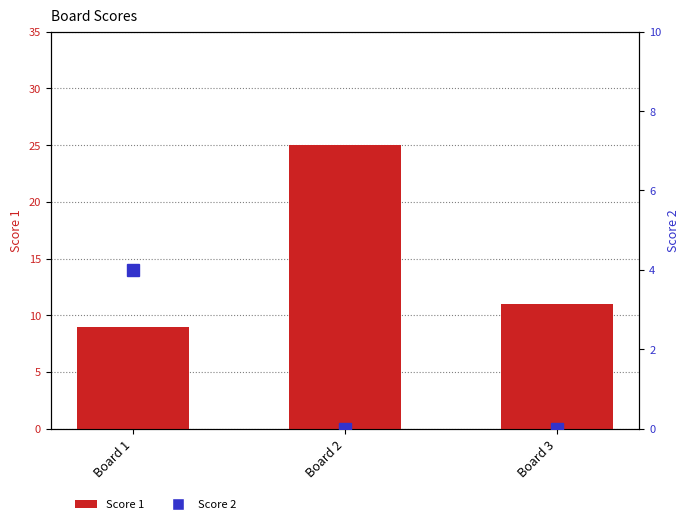

Count the number of categories in the chart.

3